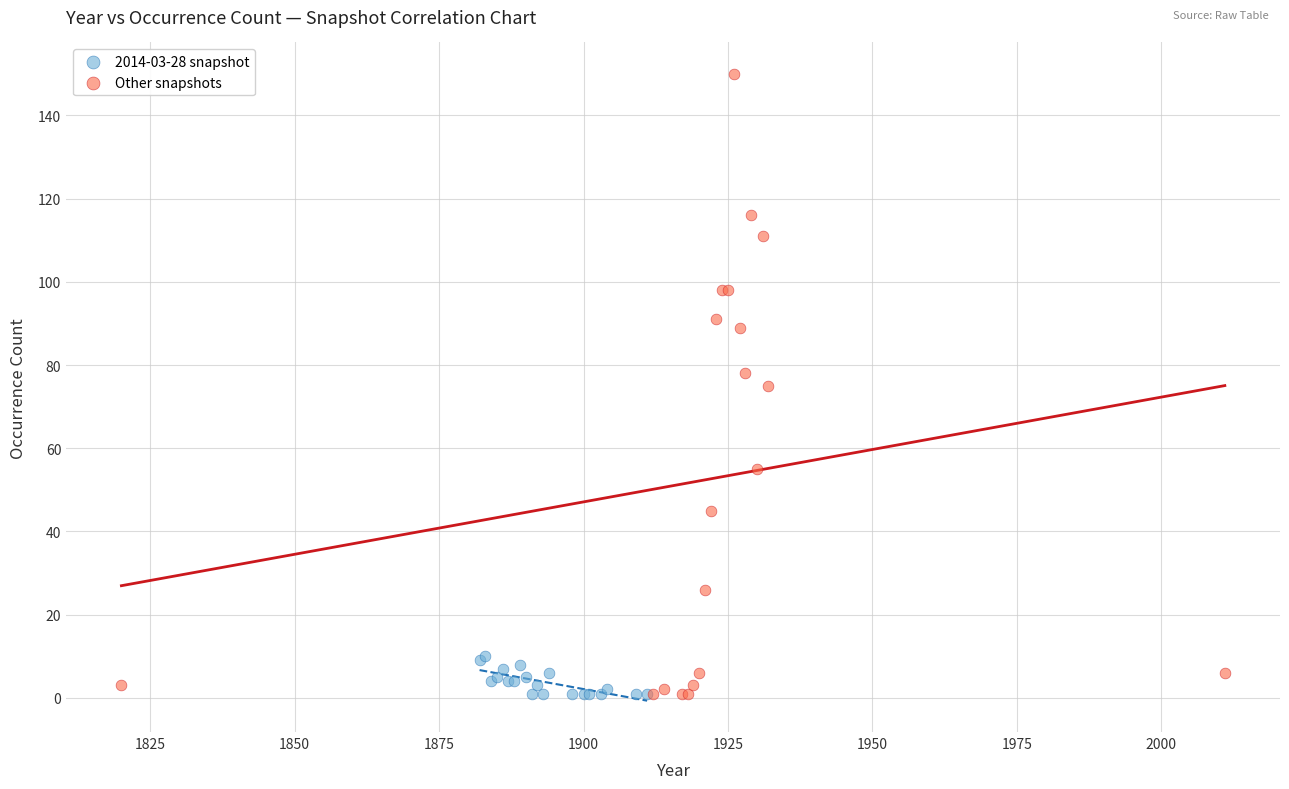

Which series has the largest Y range (max minus min)?

Other snapshots